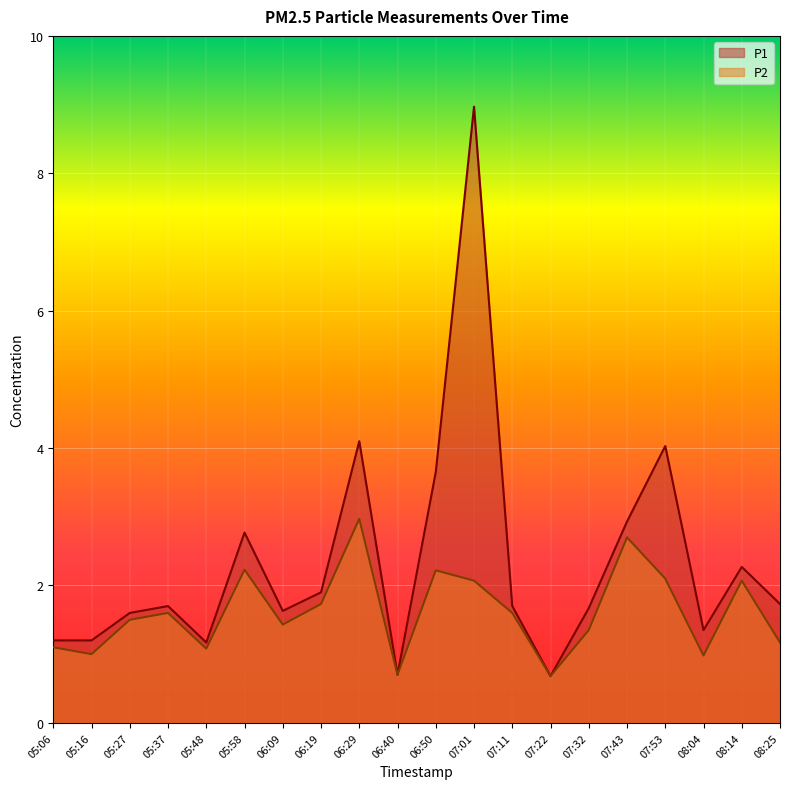

What are all the series names shown in the legend?

P1, P2